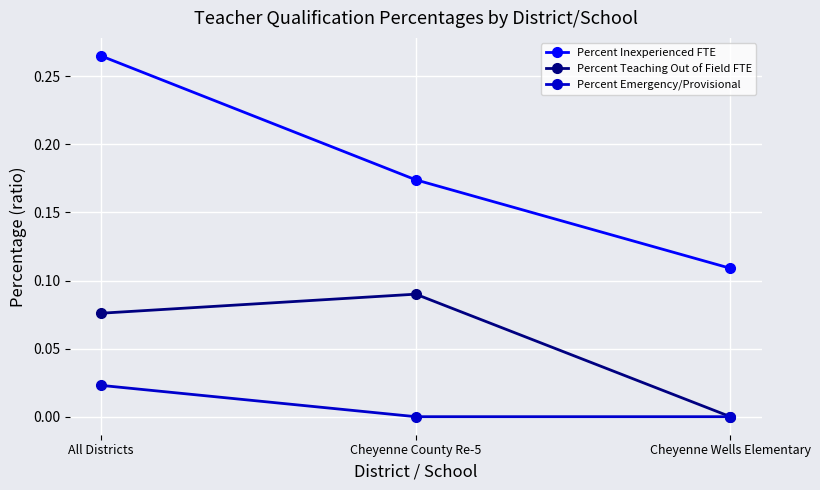

The Percent Teaching Out of Field FTE series shows 0.0 at All Districts. True or false?

False